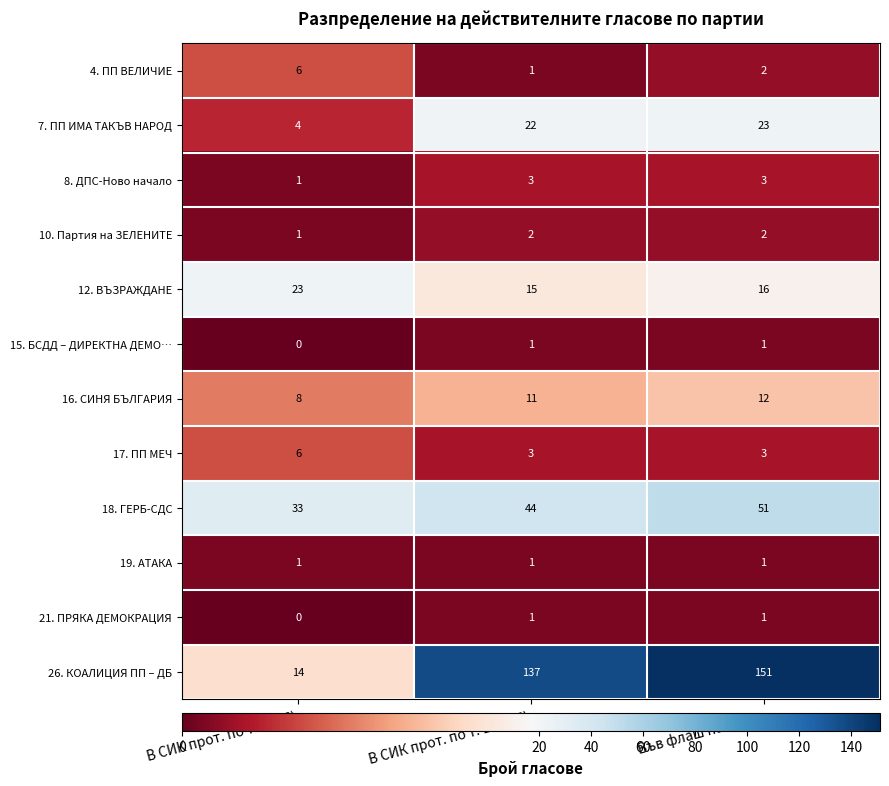

At how many categories does at least one series exceed 89?

2